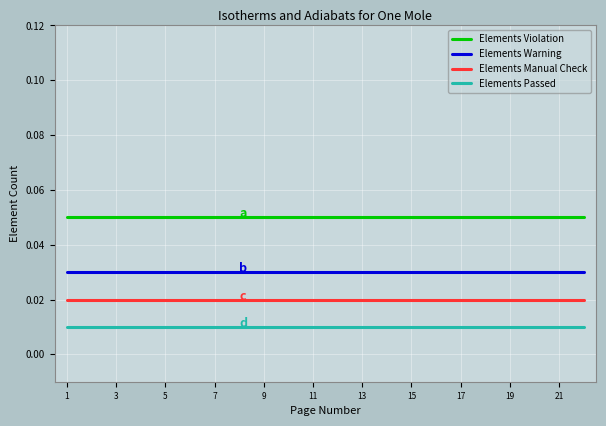

True or false: Elements Warning and Elements Manual Check cross at least once.

False